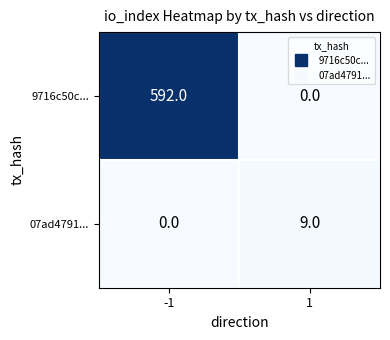

What is the difference between the maximum and minimum values in the 9716c50c... series?

592